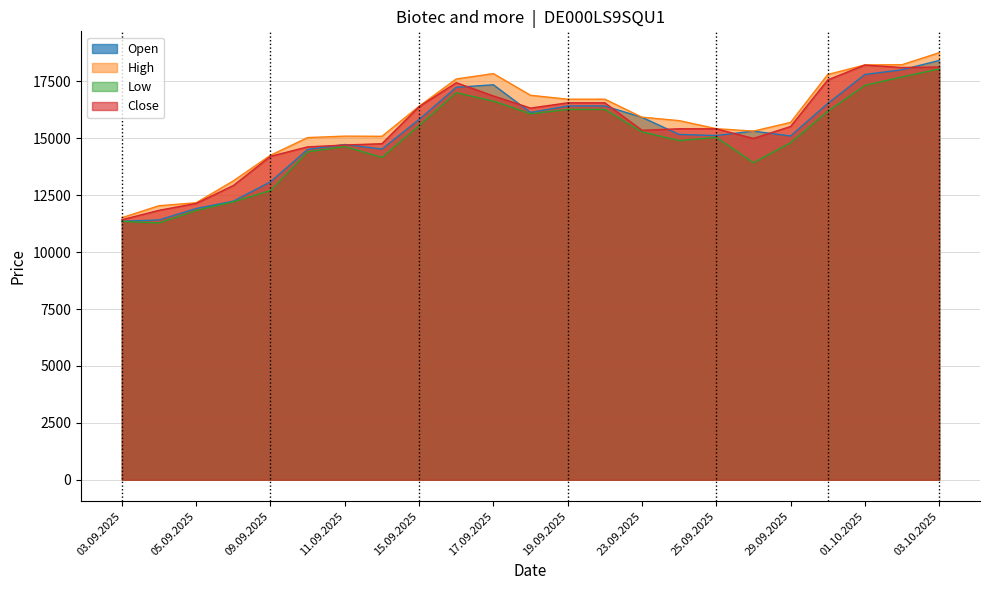

What is the spread (max minus min) of values at 23.09.2025?

646